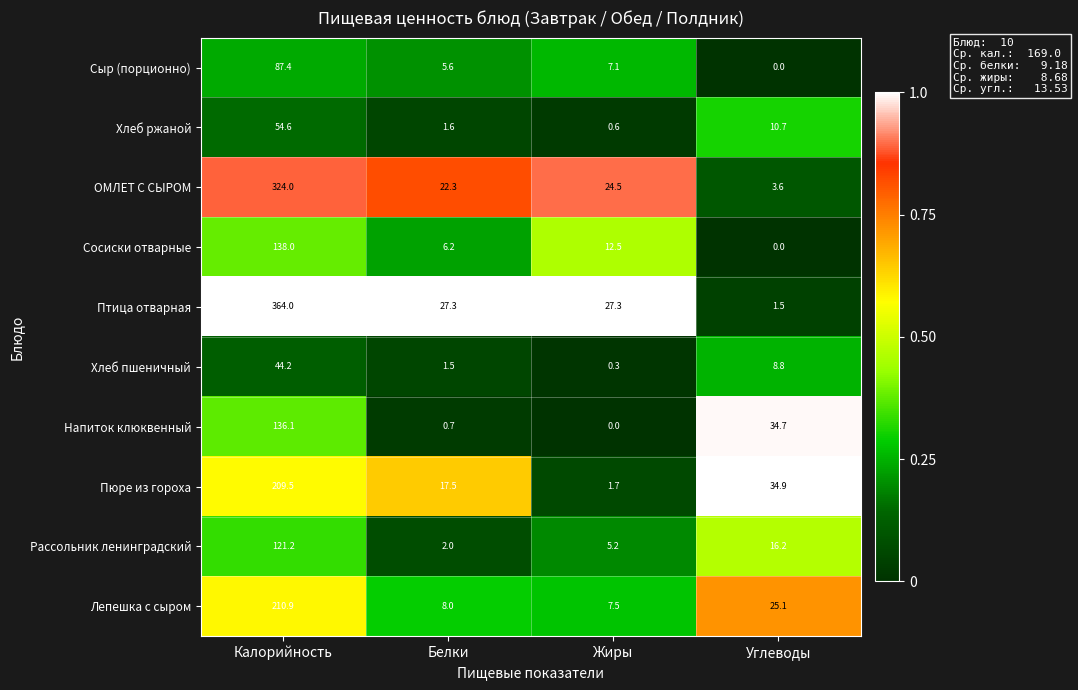

What is the total value across all series at Жиры?

86.7